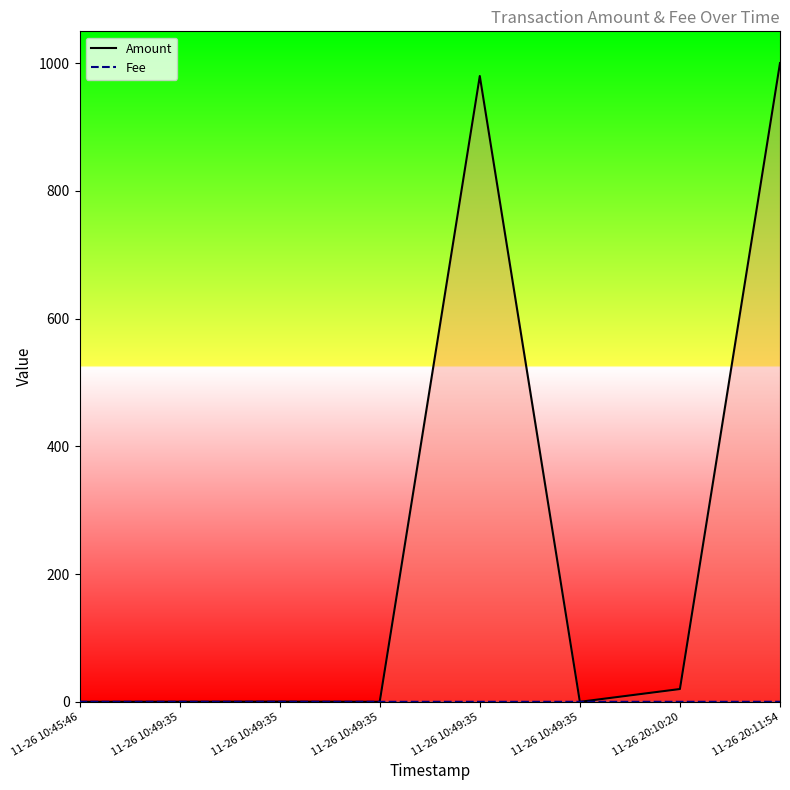

Reading left to right, list all the values displayed in this chart.

Amount: 0.0	0.1	0.3	0.0	980.0	0.0	20.0	1000.3
Fee: 0.0	0.0	0.0	0.0	0.0	0.0	0.0	0.0